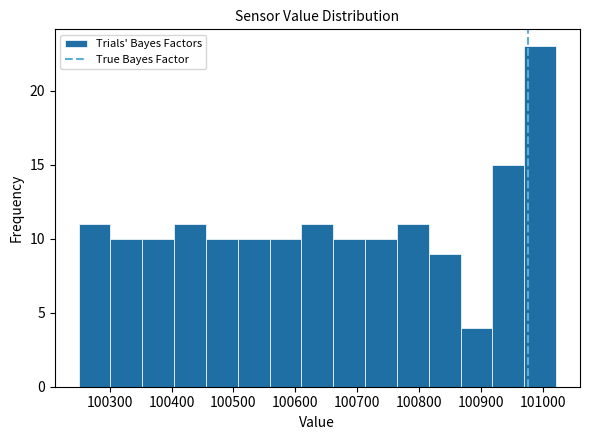

How tall is the bar that spans 100710 to 100760 on the x-axis? Neither the bar edges nor the heights are printed on the chart, so give them approximately, as read against the axes.

10